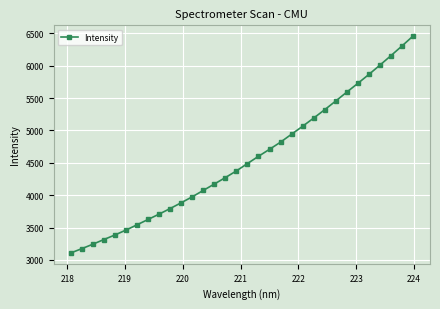

What is the difference between the maximum and minimum values?

3350.3